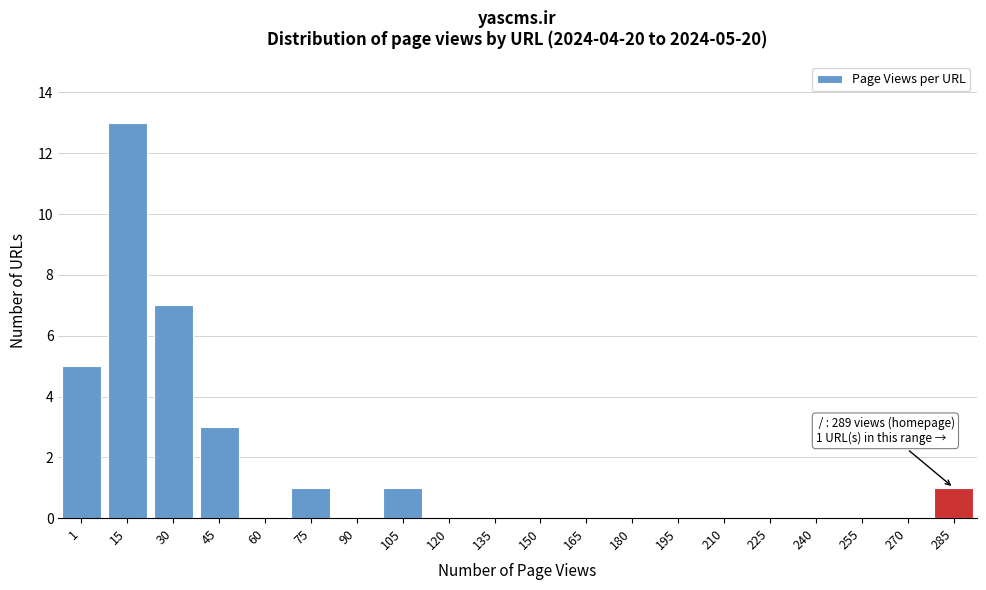

Reading left to right, list all the values displayed in this chart.

1=5	15=13	30=7	45=3	60=0	75=1	90=0	105=1	120=0	135=0	150=0	165=0	180=0	195=0	210=0	225=0	240=0	255=0	270=0	285=1